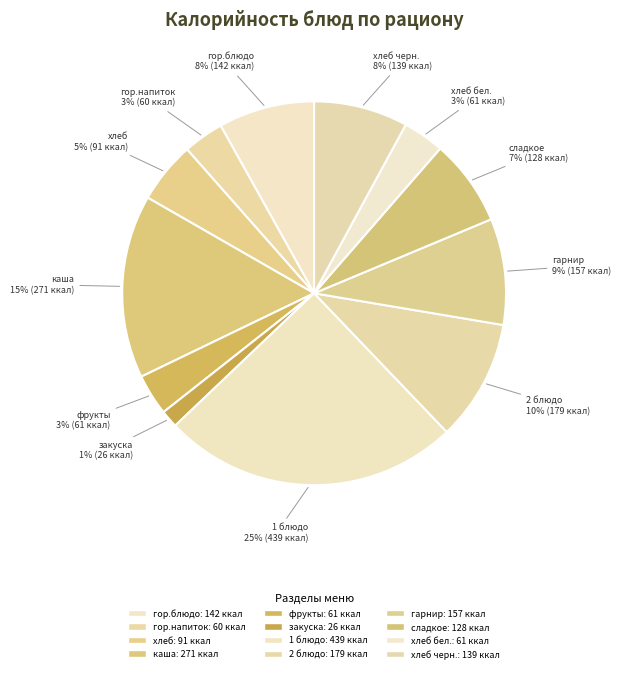

Which has a higher value, гор.напиток or 1 блюдо?

1 блюдо